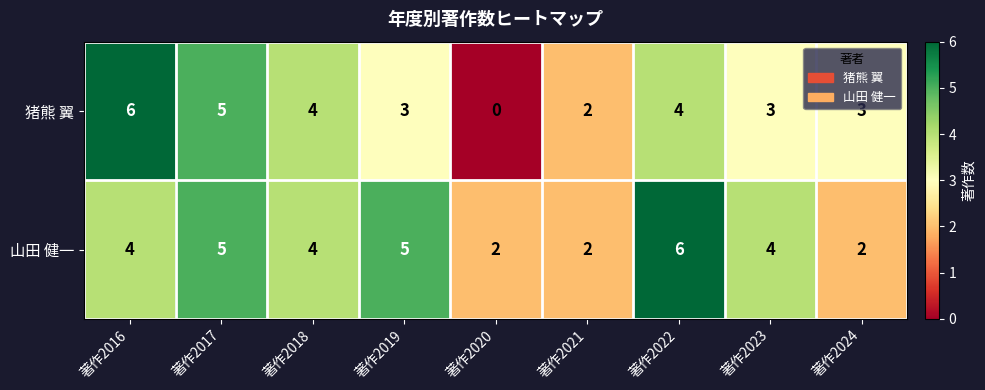

Which series has the widest spread of values?

猪熊 翼